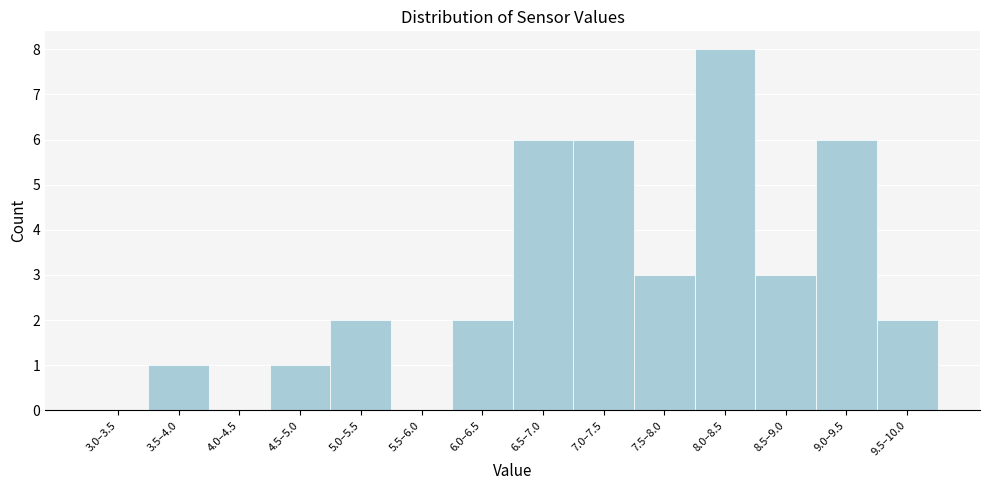

Reading left to right, list all the values displayed in this chart.

3.0–3.5=0	3.5–4.0=1	4.0–4.5=0	4.5–5.0=1	5.0–5.5=2	5.5–6.0=0	6.0–6.5=2	6.5–7.0=6	7.0–7.5=6	7.5–8.0=3	8.0–8.5=8	8.5–9.0=3	9.0–9.5=6	9.5–10.0=2